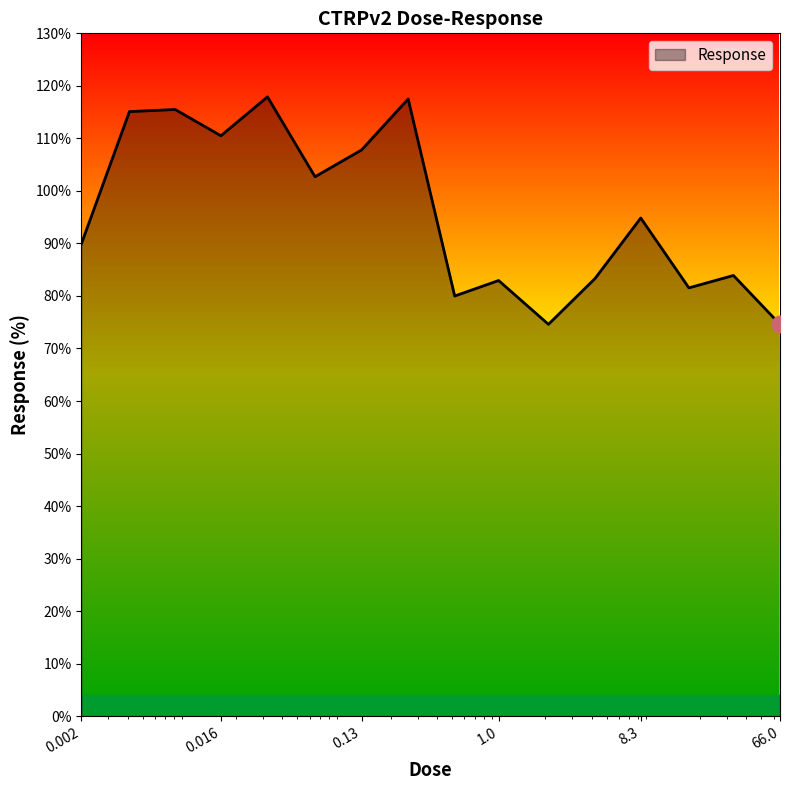

What is the difference between the maximum and minimum values?

43.3